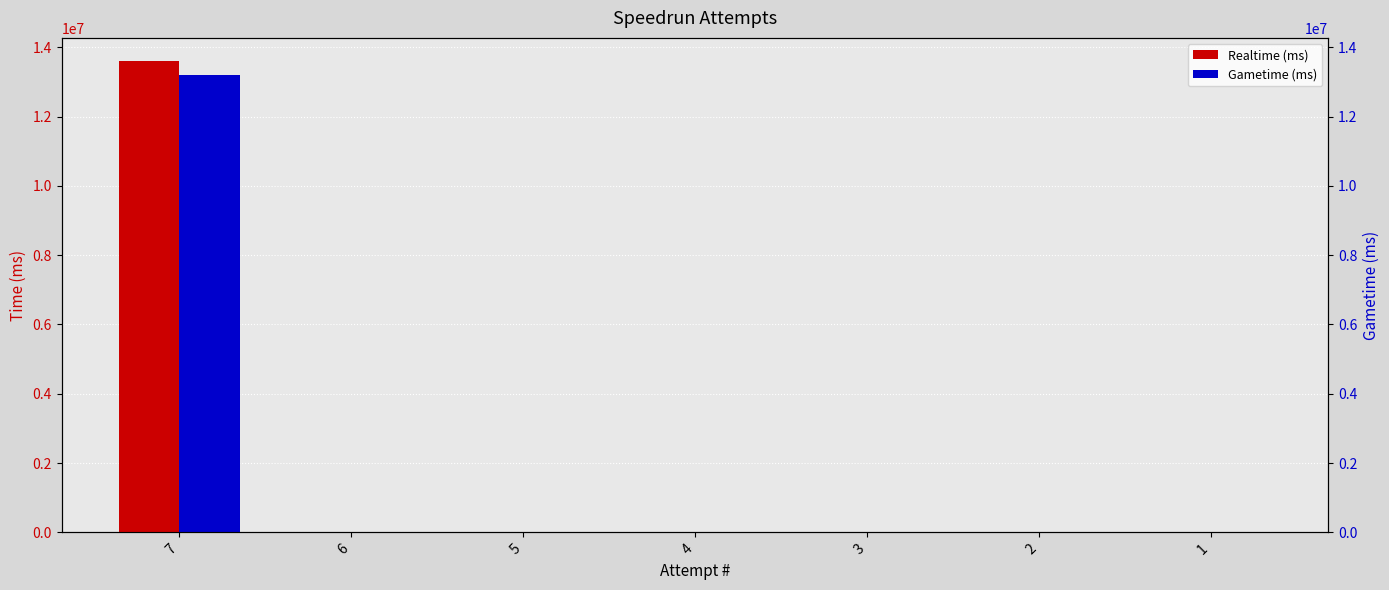

Is it true that Realtime (ms) equals 0 at 5?

True